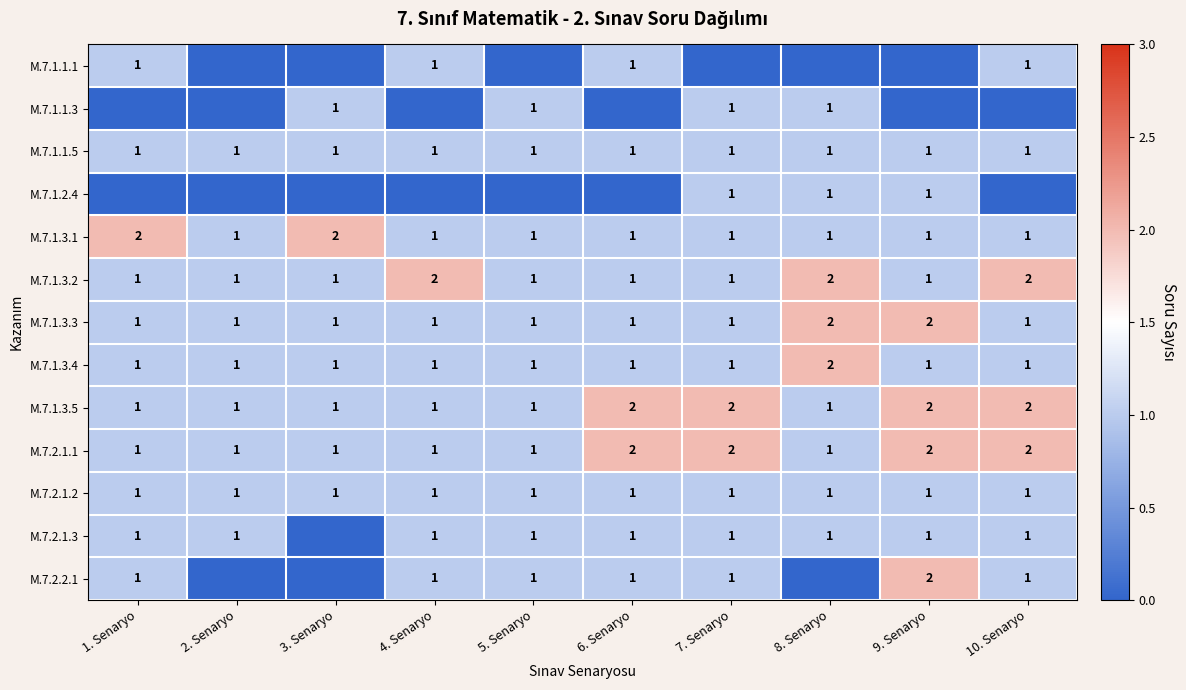

What is the sum of the M.7.1.1.1 values at 10. Senaryo and 4. Senaryo?

2